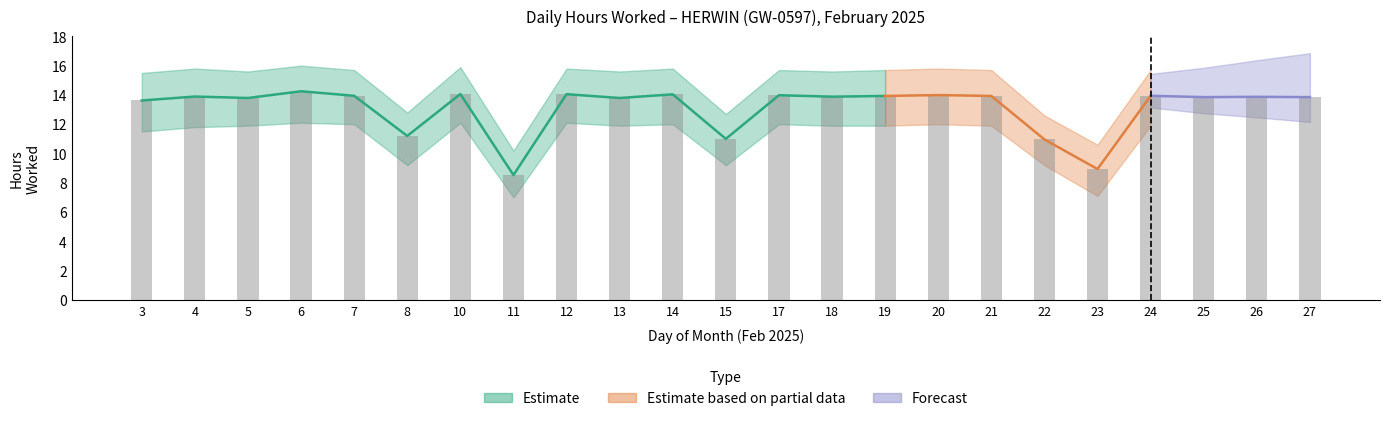

Which category has the lowest value across all series?

11